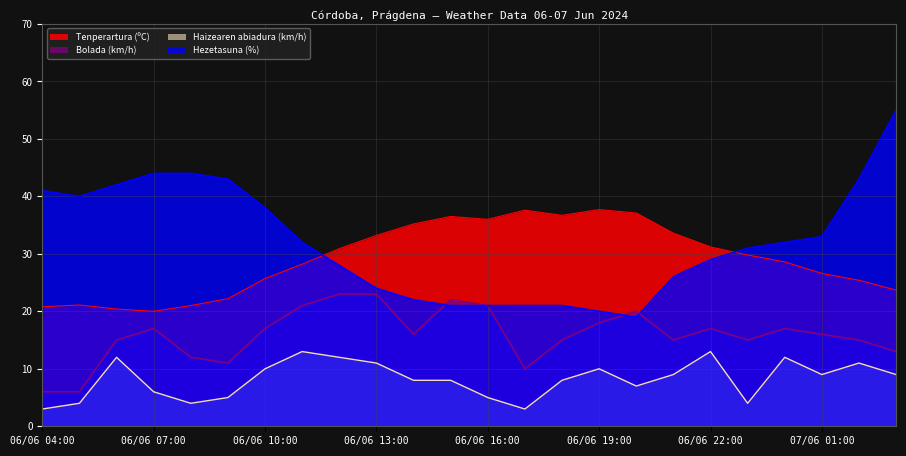

At which label does Hezetasuna (%) reach its peak?

07/06 03:00